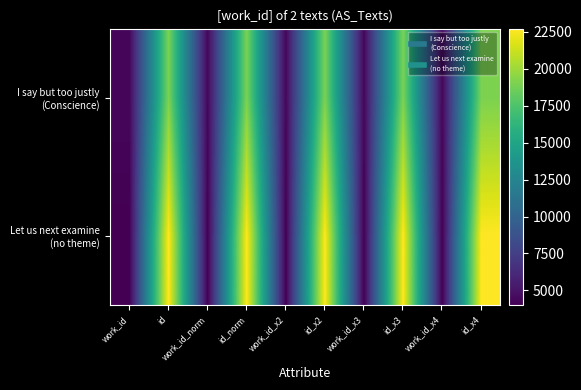

At which category is the sum across all series the highest?

id